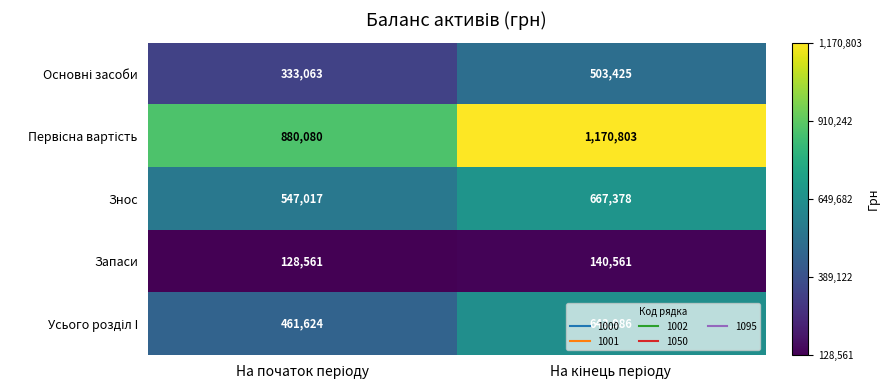

How many distinct data groups are displayed?

5